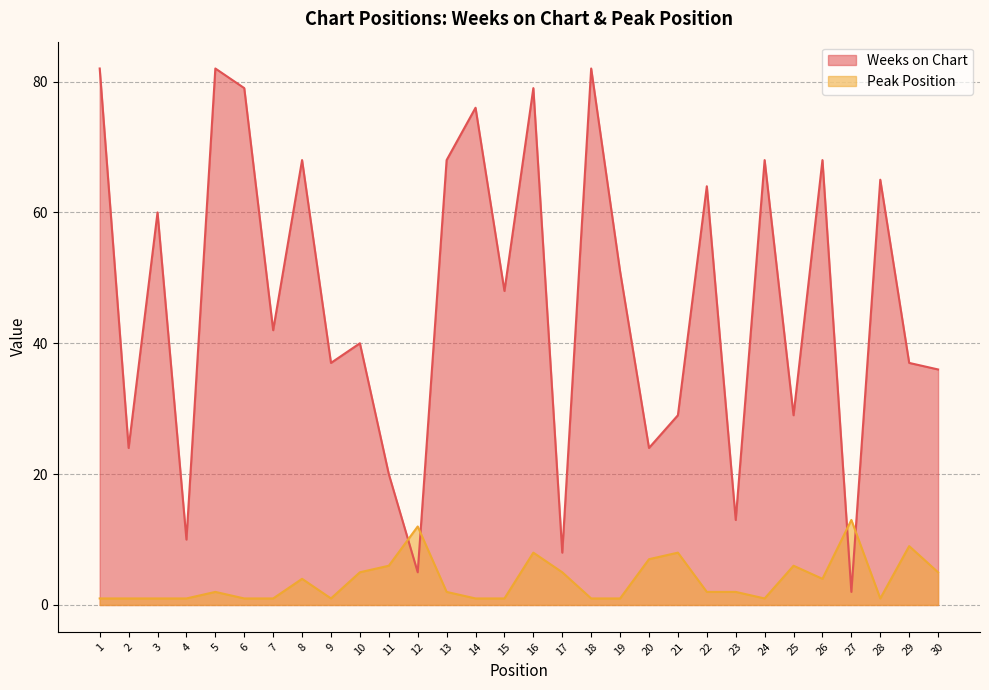

What is the value of the Peak Position point at the 27th from the left?

13